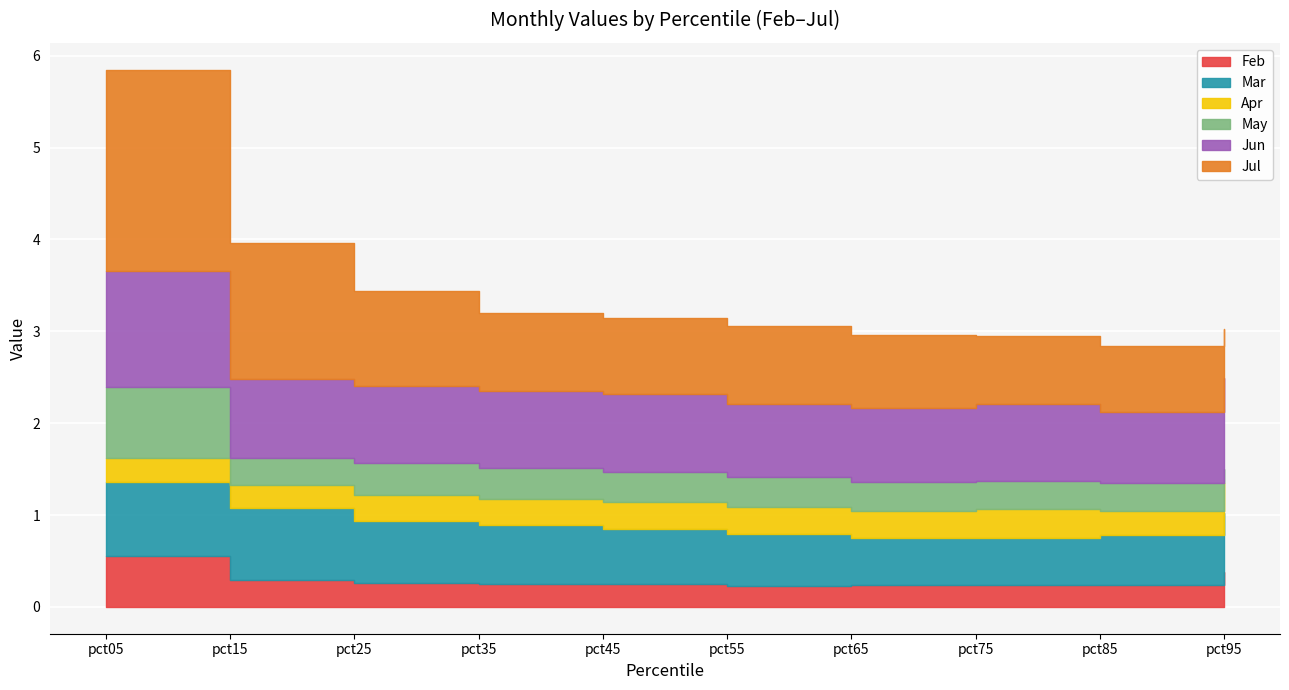

True or false: Mar and Apr cross at least once.

False